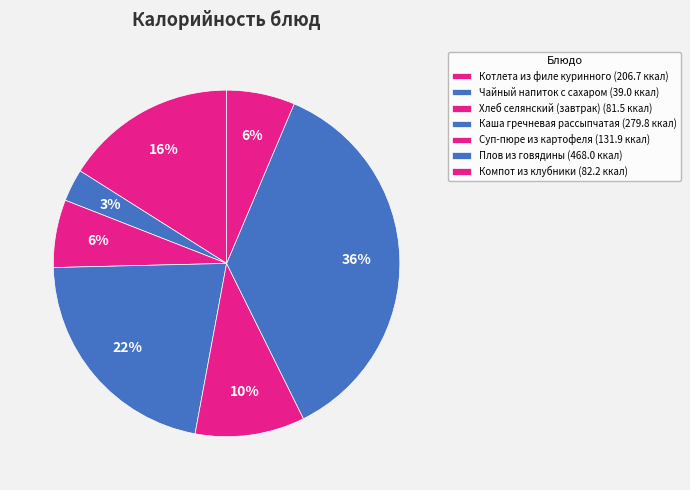

The Компот из клубники slice represents 1% of the pie. True or false?

False